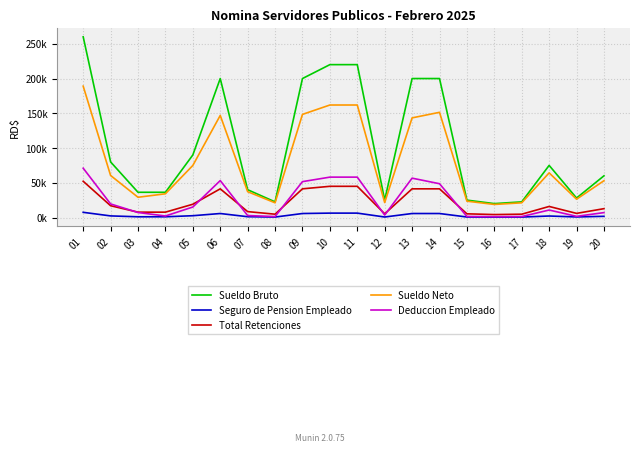

At how many categories does at least one series exceed 104288?

7